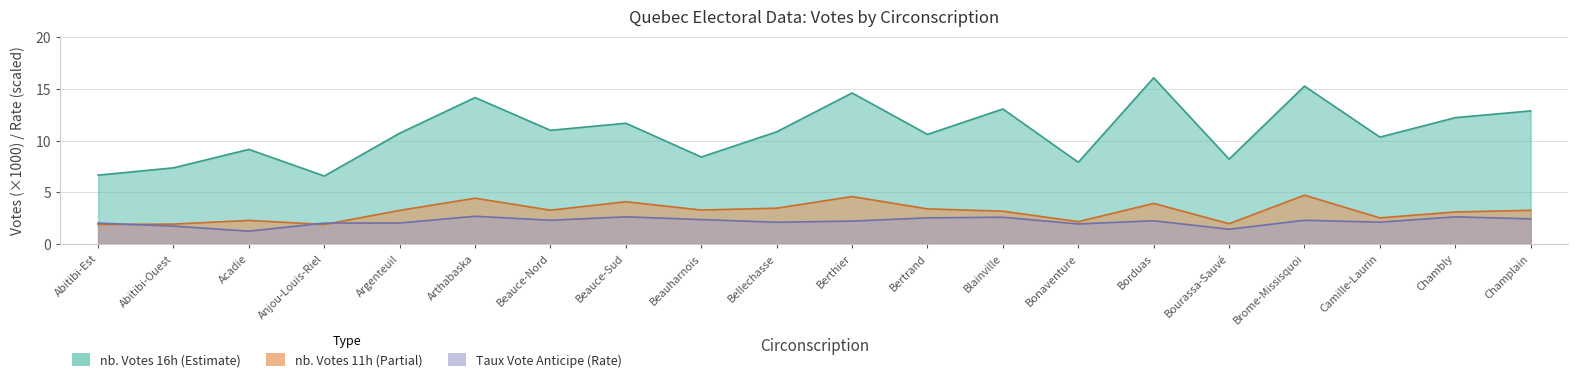

Reading left to right, list all the values displayed in this chart.

nb. Votes 16h: Abitibi-Est=6.7	Abitibi-Ouest=7.4	Acadie=9.2	Anjou-Louis-Riel=6.6	Argenteuil=10.7	Arthabaska=14.2	Beauce-Nord=11.0	Beauce-Sud=11.7	Beauharnois=8.4	Bellechasse=10.9	Berthier=14.6	Bertrand=10.6	Blainville=13.1	Bonaventure=7.9	Borduas=16.1	Bourassa-Sauvé=8.2	Brome-Missisquoi=15.3	Camille-Laurin=10.3	Chambly=12.2	Champlain=12.9
Taux Vote Anticipe: Abitibi-Est=2.0	Abitibi-Ouest=1.7	Acadie=1.2	Anjou-Louis-Riel=2.0	Argenteuil=2.0	Arthabaska=2.7	Beauce-Nord=2.3	Beauce-Sud=2.6	Beauharnois=2.4	Bellechasse=2.1	Berthier=2.2	Bertrand=2.5	Blainville=2.6	Bonaventure=1.9	Borduas=2.2	Bourassa-Sauvé=1.4	Brome-Missisquoi=2.3	Camille-Laurin=2.1	Chambly=2.6	Champlain=2.4
nb. Votes 11h: Abitibi-Est=1.9	Abitibi-Ouest=1.9	Acadie=2.3	Anjou-Louis-Riel=1.9	Argenteuil=3.2	Arthabaska=4.4	Beauce-Nord=3.3	Beauce-Sud=4.1	Beauharnois=3.3	Bellechasse=3.5	Berthier=4.6	Bertrand=3.4	Blainville=3.2	Bonaventure=2.2	Borduas=3.9	Bourassa-Sauvé=2.0	Brome-Missisquoi=4.7	Camille-Laurin=2.5	Chambly=3.1	Champlain=3.3